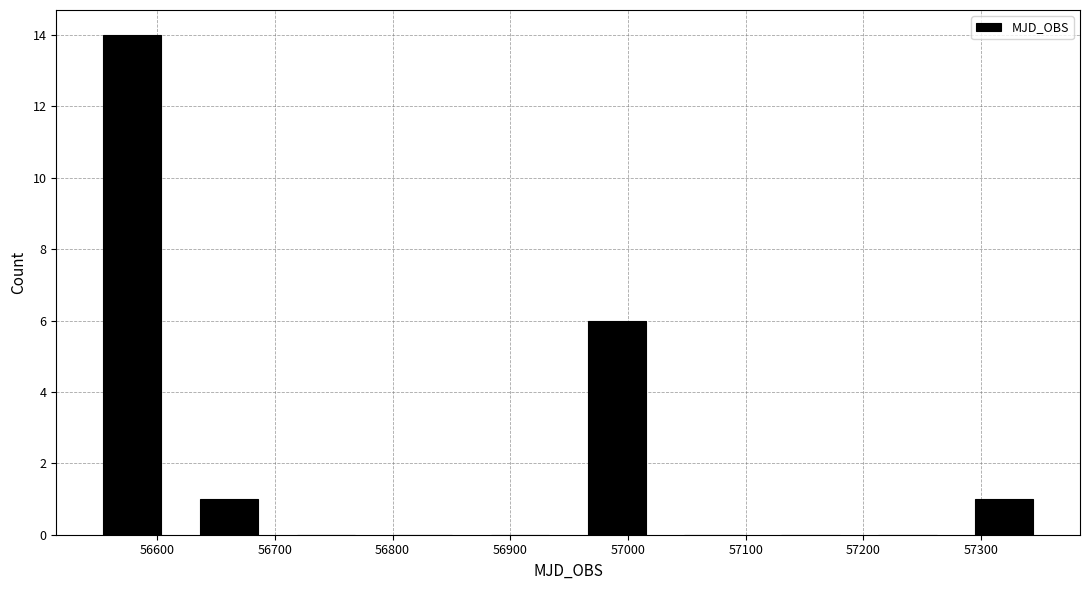

Reading left to right, list every bar in this chart as the range it spans on the x-axis followed by its height. Neither the bar edges nor the heights are printed on the chart, so give them approximately, as read against the axes.

56540 to 56620: 14
56620 to 56700: 1
56700 to 56780: 0
56780 to 56870: 0
56870 to 56950: 0
56950 to 57030: 6
57030 to 57110: 0
57110 to 57200: 0
57200 to 57280: 0
57280 to 57360: 1